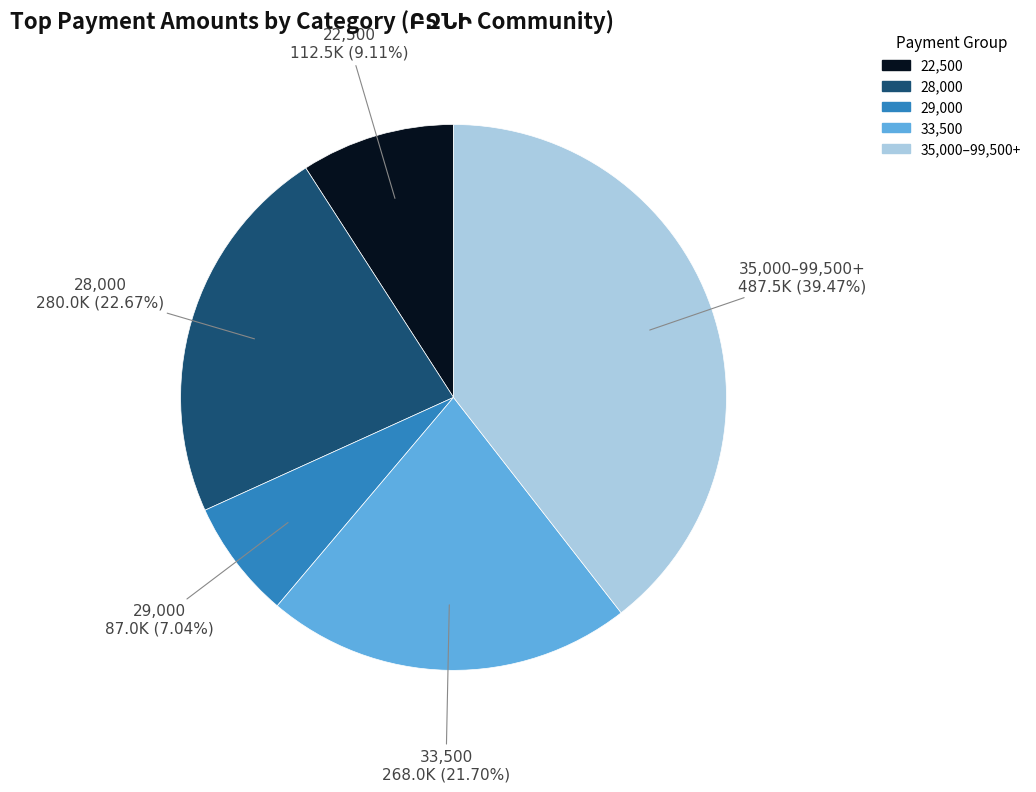

Does any single category account for the majority?

No